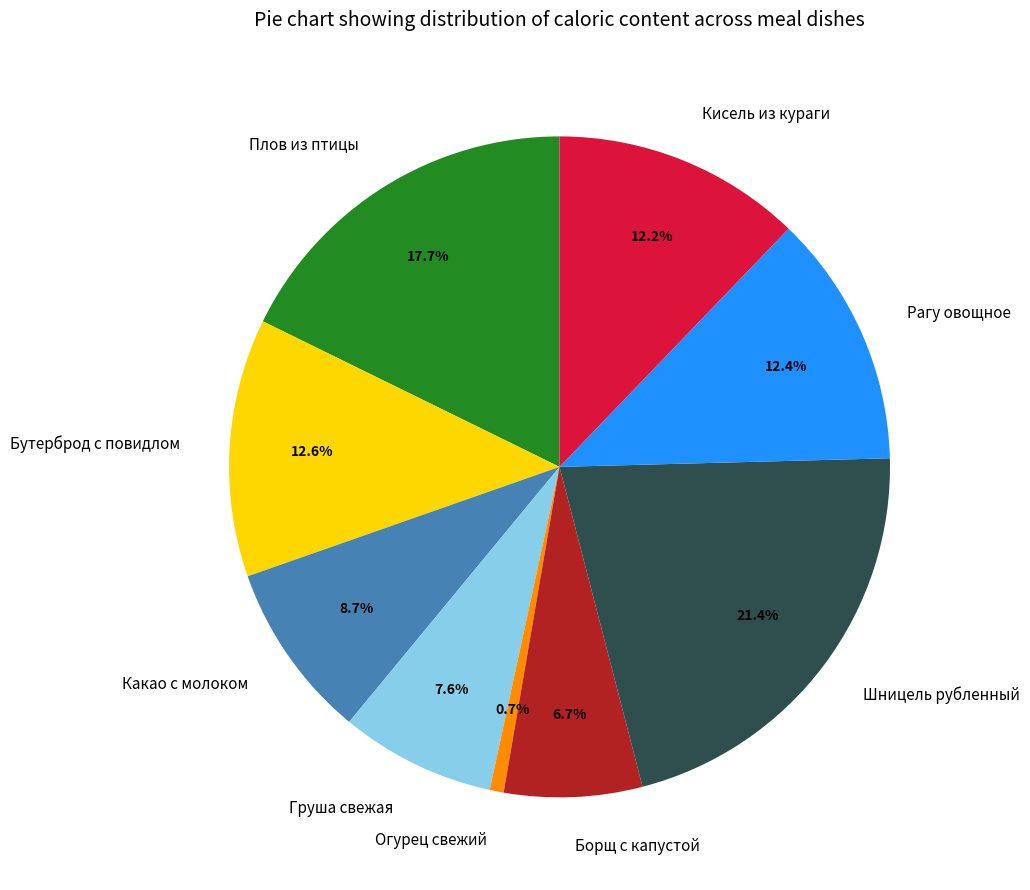

Is it true that Какао с молоком is 17% of the pie?

False